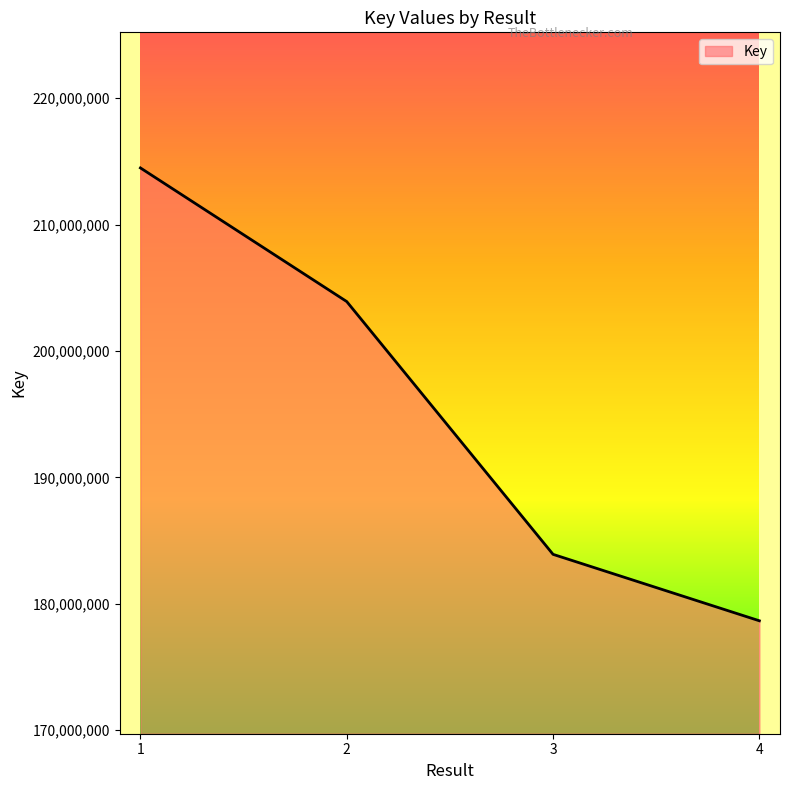

Reading left to right, what are all the values shown in this chart?

214482300	203911843	183916496	178661330